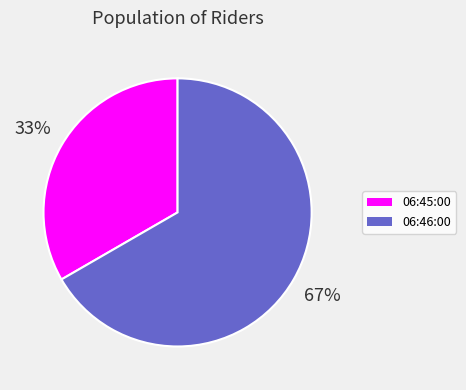

To the nearest percent, what is the average slice percentage?

50%